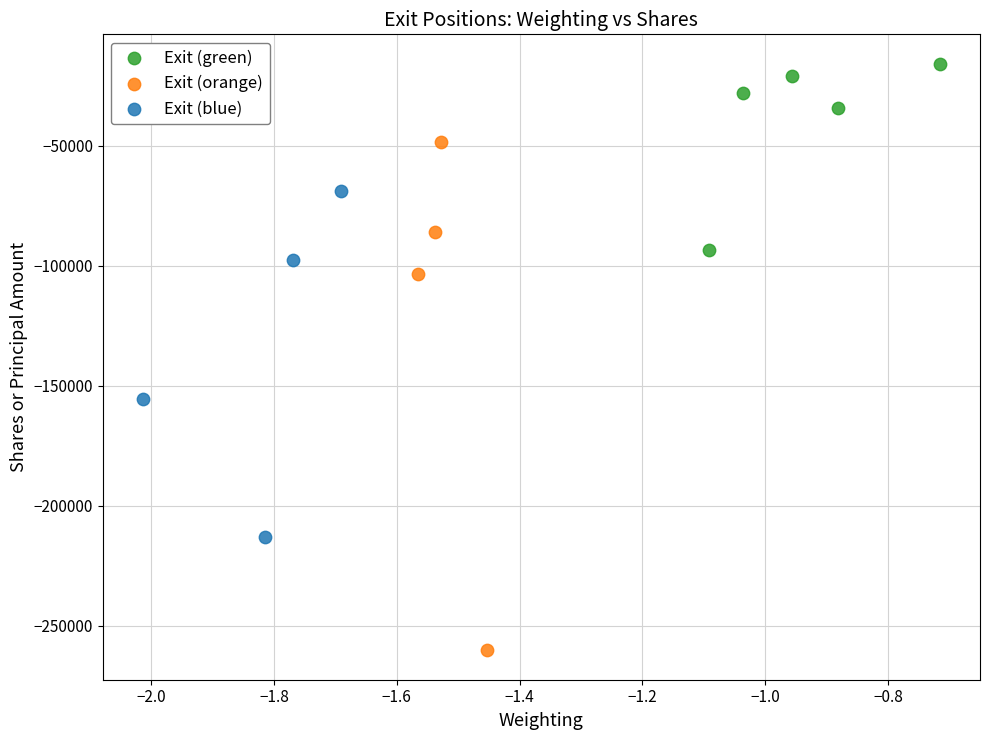

Which series contains the lowest Y value?

Exit (orange)